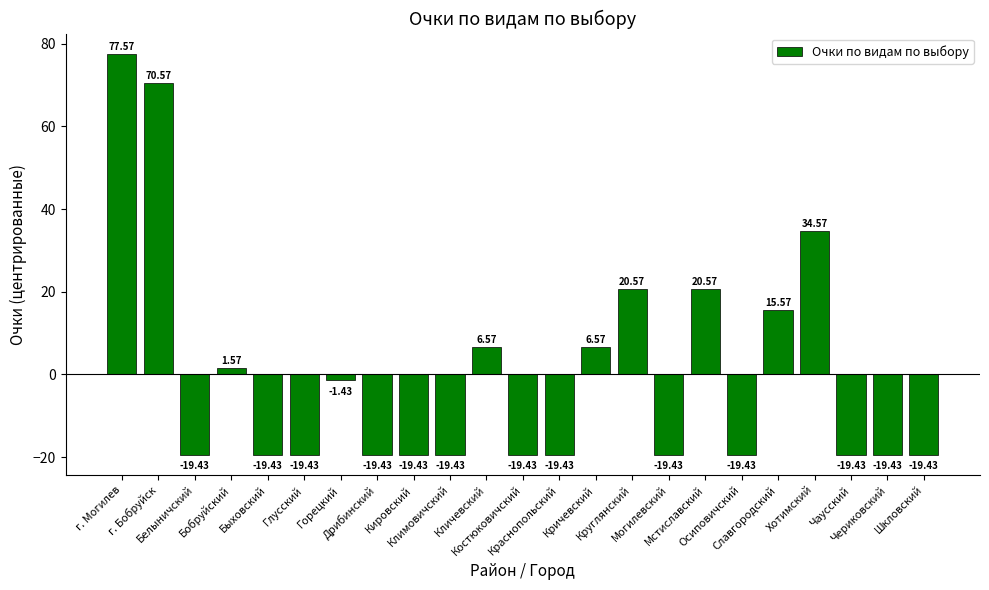

Read the value at Хотимский.

34.6